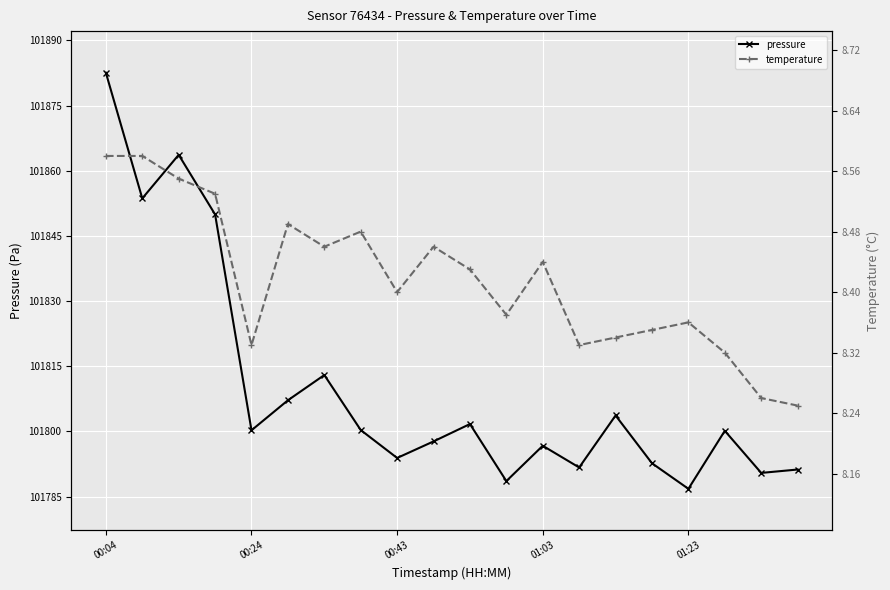

At which label does pressure first exceed 101800?

00:04